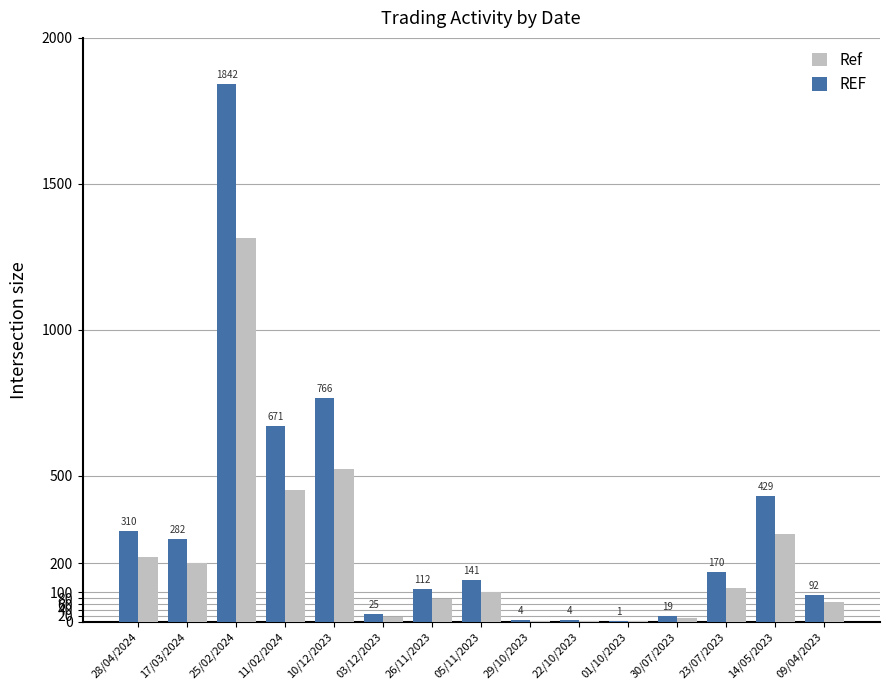

What is the greatest value displayed?

1842